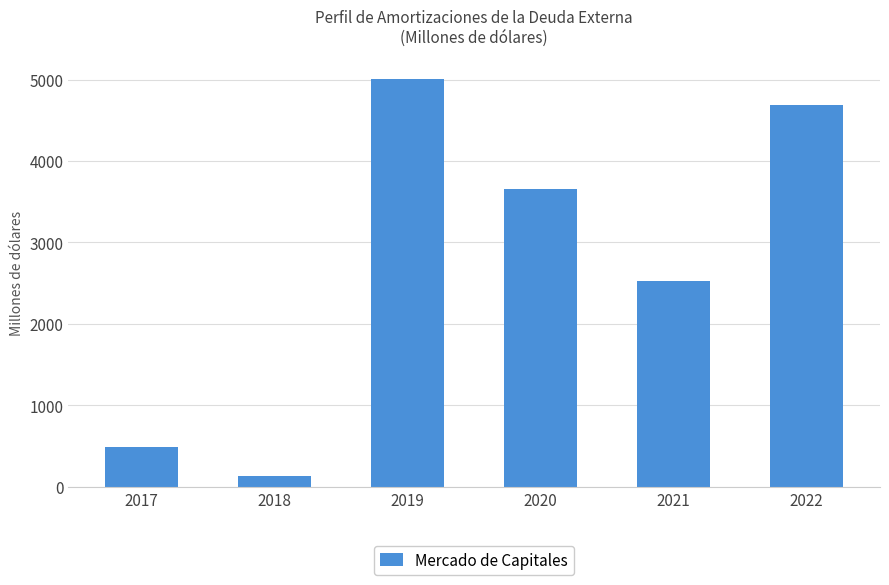

Where is the data nearest to the value 2570?

2021